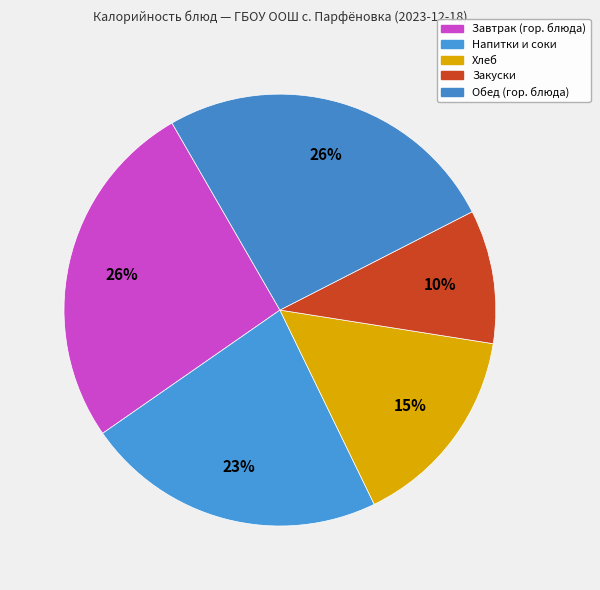

Count the number of slices in the pie.

5